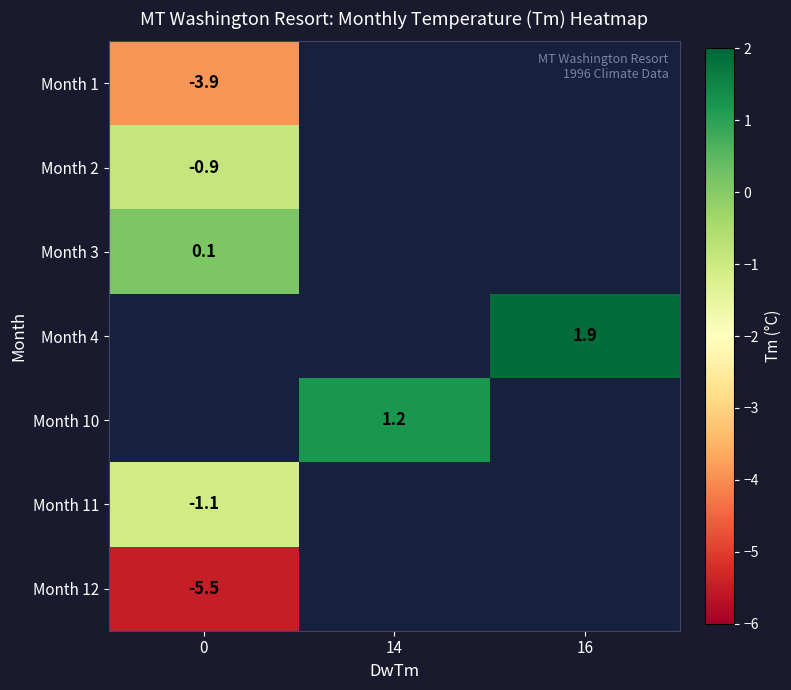

How many distinct data groups are displayed?

7